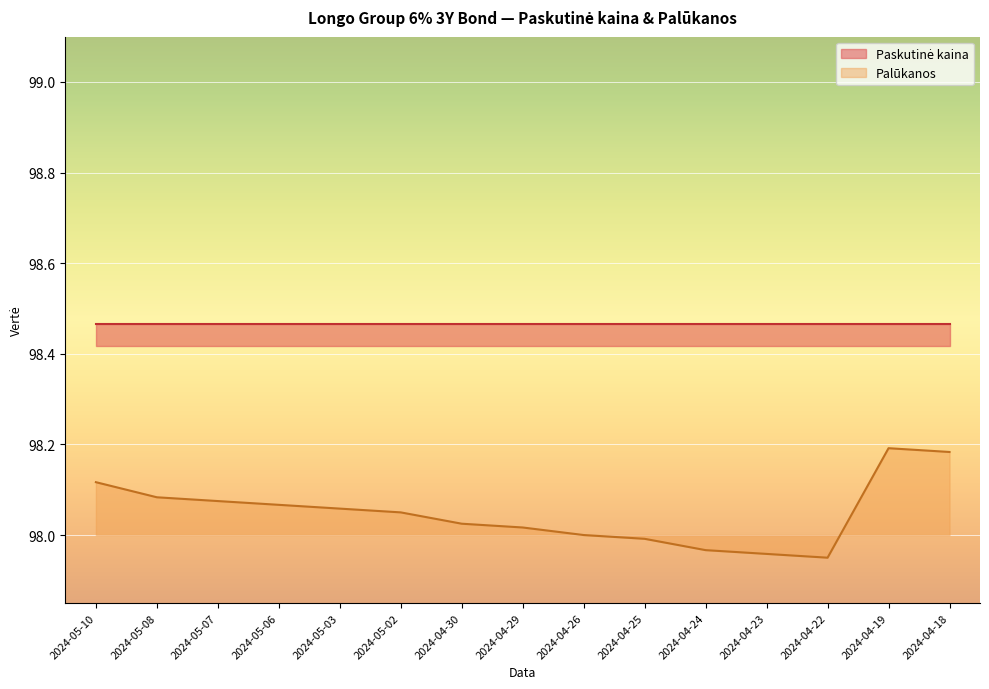

List the labels in order of value, largest first.

2024-04-19, 2024-04-18, 2024-05-10, 2024-05-08, 2024-05-07, 2024-05-06, 2024-05-03, 2024-05-02, 2024-04-30, 2024-04-29, 2024-04-26, 2024-04-25, 2024-04-24, 2024-04-23, 2024-04-22